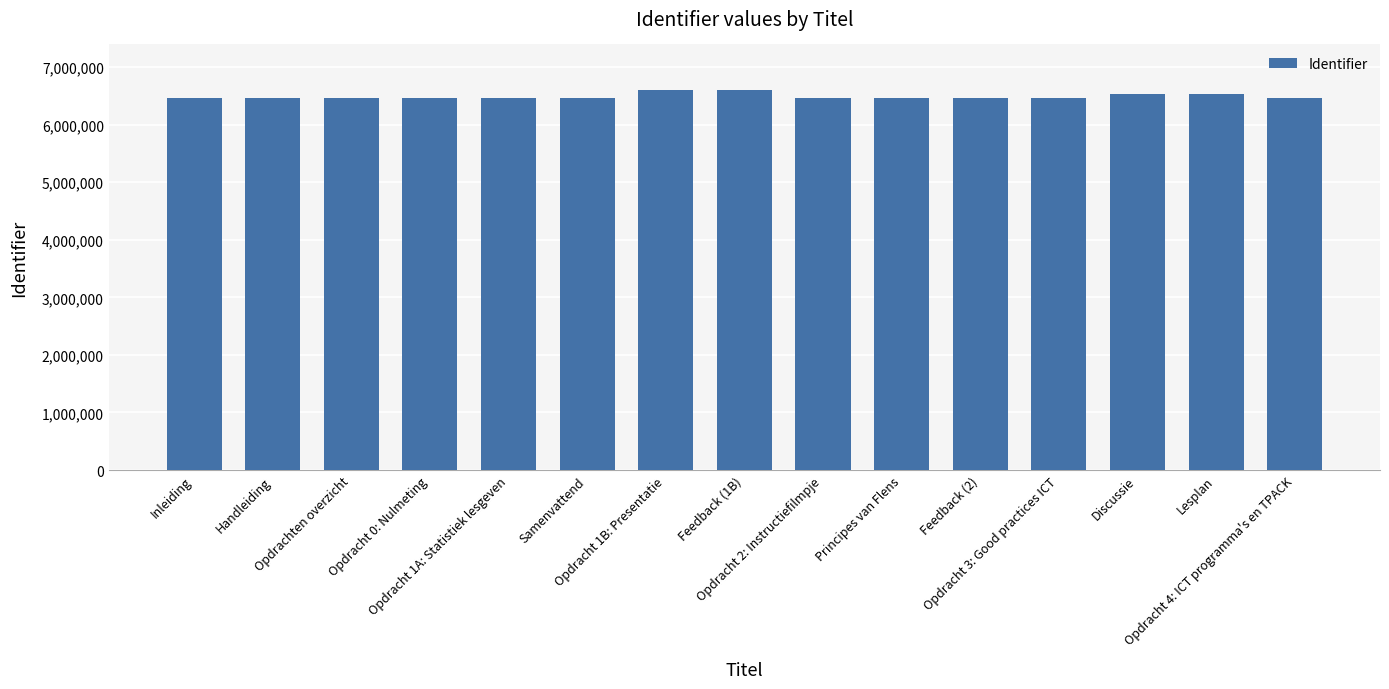

What is the difference between the maximum and minimum values?

142373